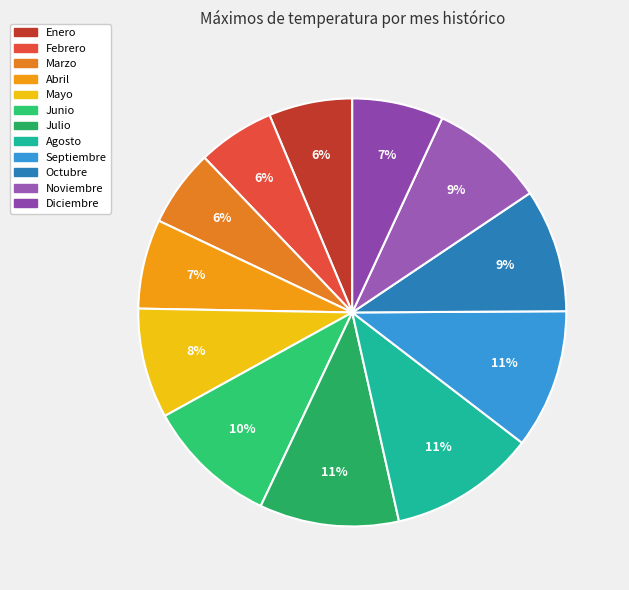

Rank the categories by value from lowest to highest.

Febrero, Marzo, Enero, Abril, Diciembre, Mayo, Noviembre, Octubre, Junio, Septiembre, Julio, Agosto